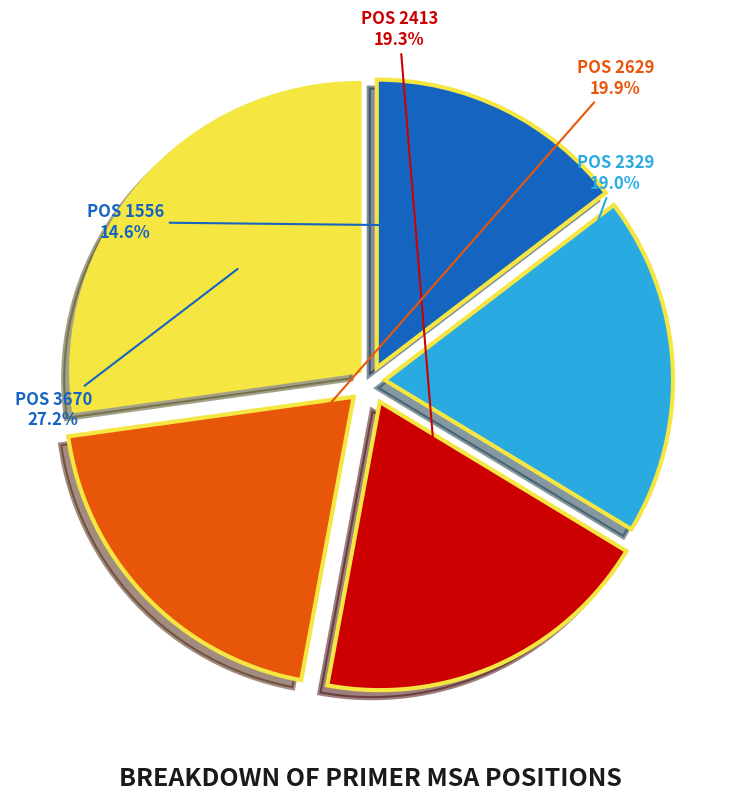

Is there a majority slice in this chart?

No